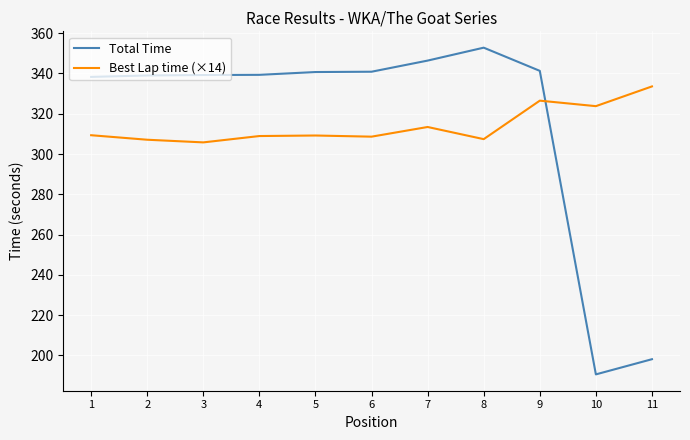

Between 6 and 8, which series saw the biggest shift?

Total Time